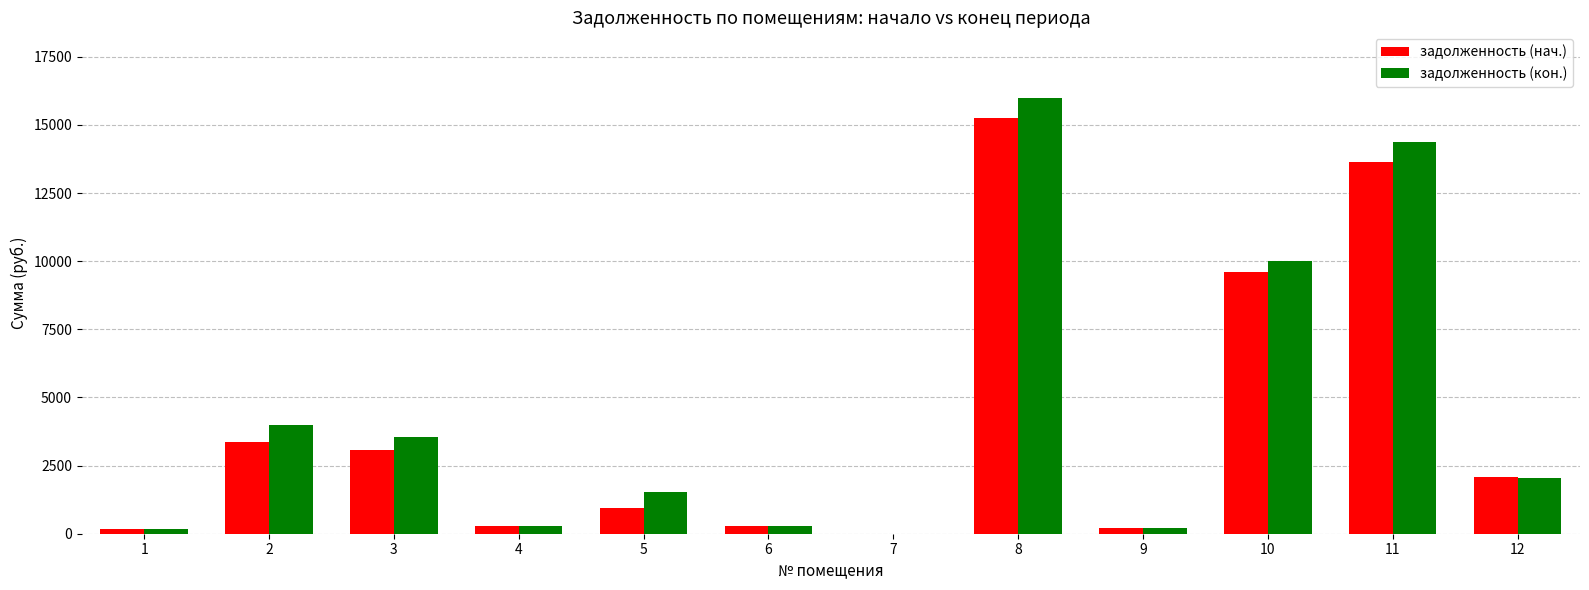

Is the value of задолженность (кон.) at 6 greater than the value of задолженность (нач.) at 3?

No